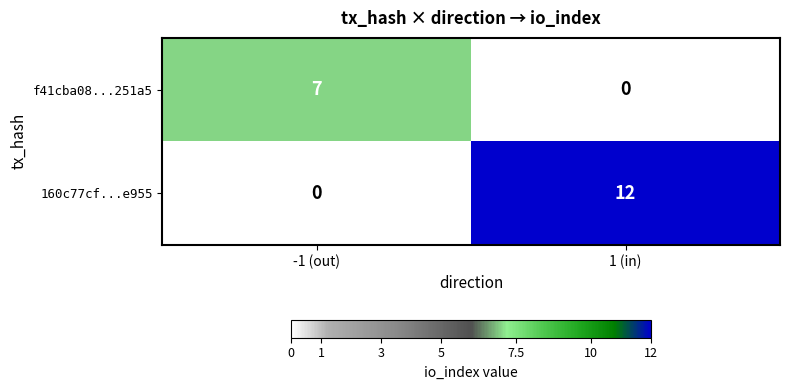

Rank the series at -1 (out) from highest to lowest value.

f41cba08...251a5, 160c77cf...e955